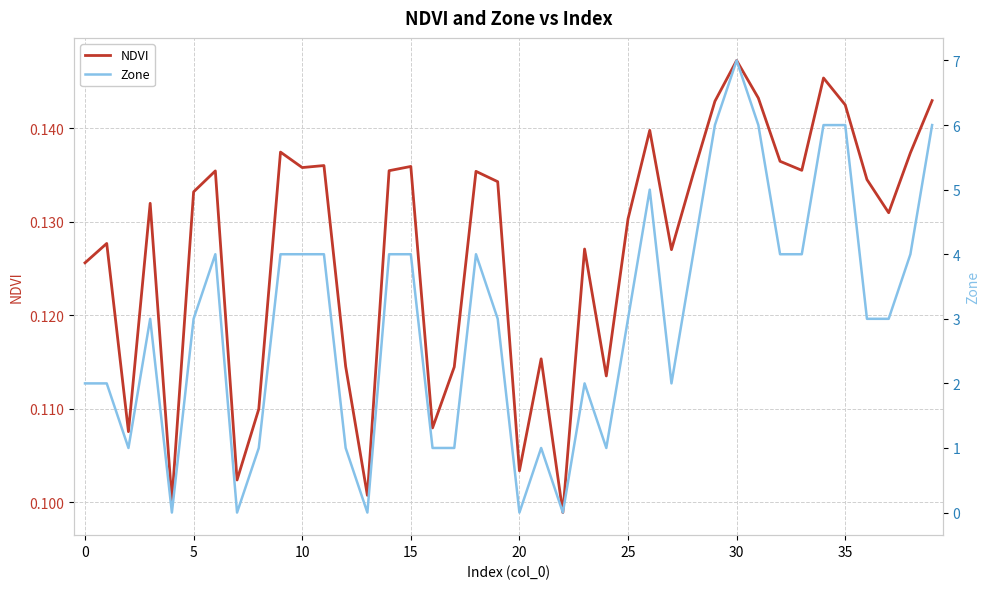

Is this an area chart (filled region under the line)?

No